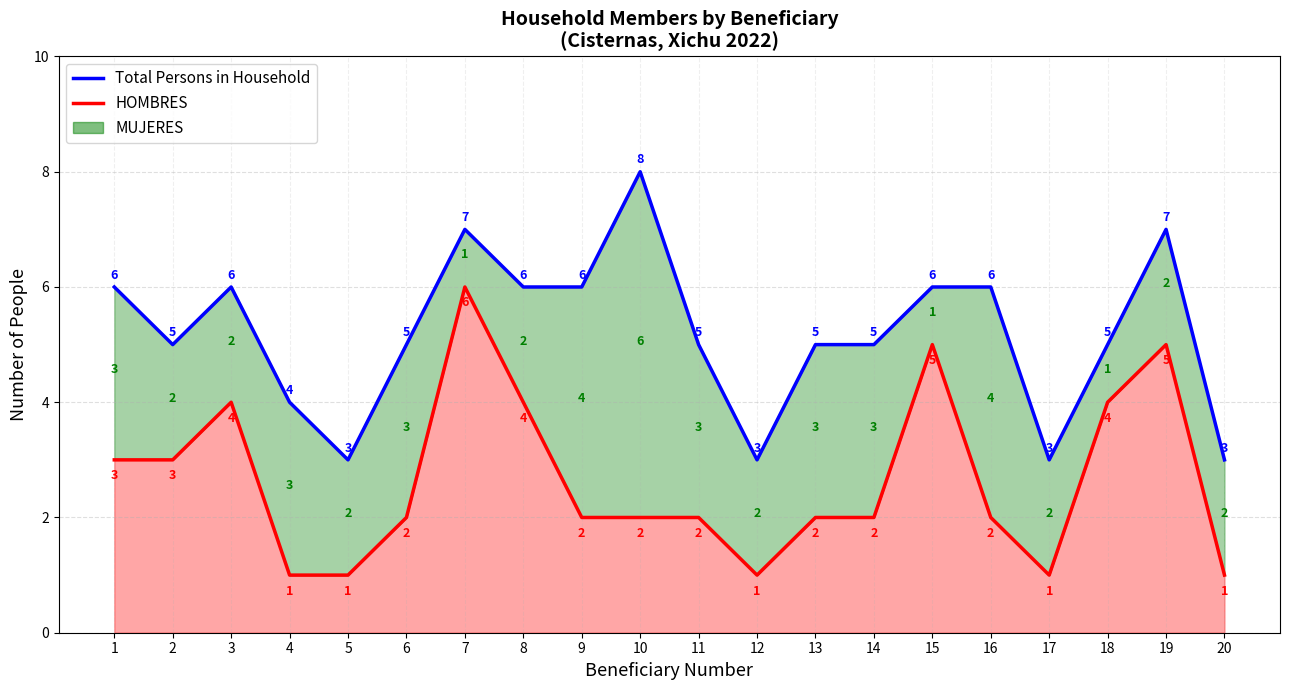

At 3, list the series in order from smallest to largest.

HOMBRES, Total Persons in Household